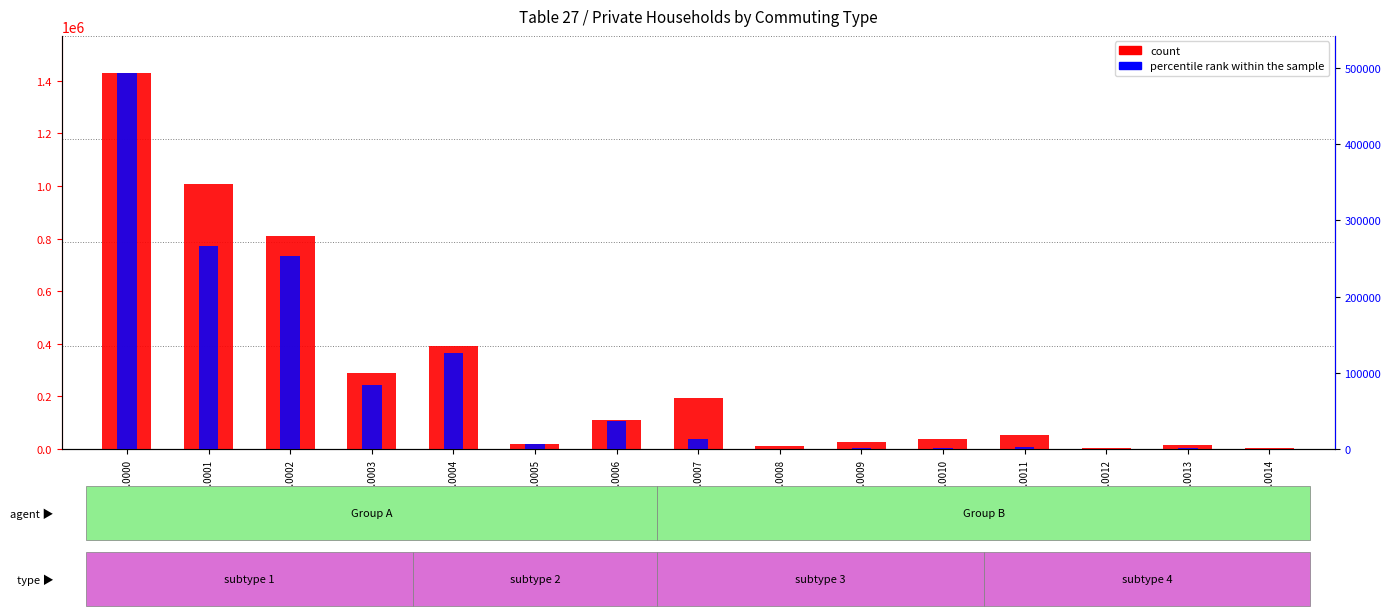

Reading right to left, extract all data points from this chart.

count: rui16.0014=4040	rui16.0013=16291	rui16.0012=3631	rui16.0011=54688	rui16.0010=38698	rui16.0009=27878	rui16.0008=9664	rui16.0007=194695	rui16.0006=108735	rui16.0005=20239	rui16.0004=391979	rui16.0003=290300	rui16.0002=811253	rui16.0001=1005948	rui16.0000=1427449
percentile rank within the sample: rui16.0014=262	rui16.0013=1493	rui16.0012=448	rui16.0011=2596	rui16.0010=1521	rui16.0009=966	rui16.0008=539	rui16.0007=12723	rui16.0006=36356	rui16.0005=6393	rui16.0004=126476	rui16.0003=84332	rui16.0002=253557	rui16.0001=266280	rui16.0000=492762